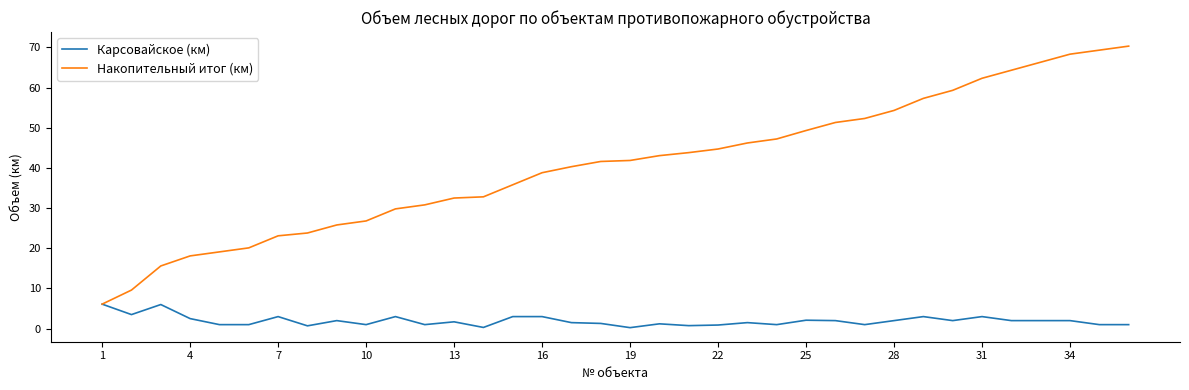

List the series in order of their peak value, highest first.

Накопительный итог (км), Карсовайское (км)